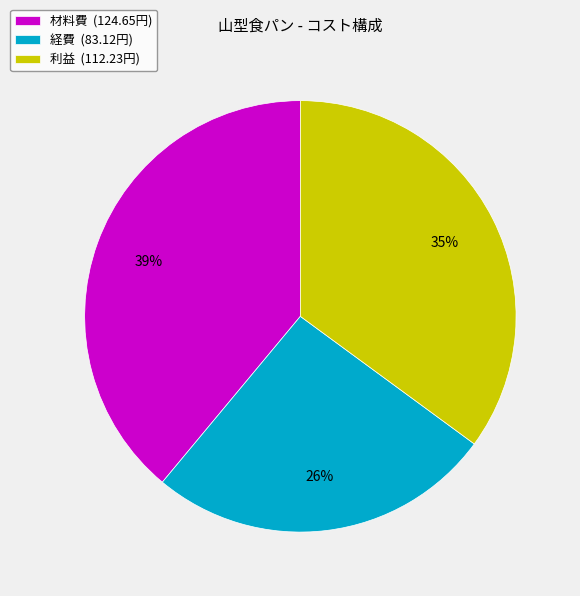

Does 利益 account for over 50% of the chart?

No